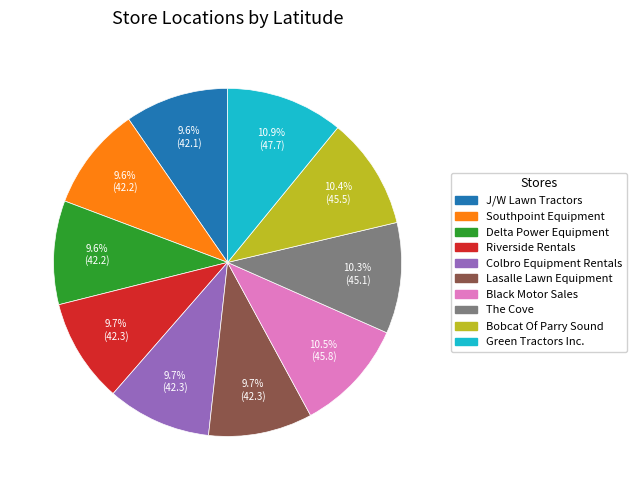

Is there any slice that represents more than half of the pie?

No